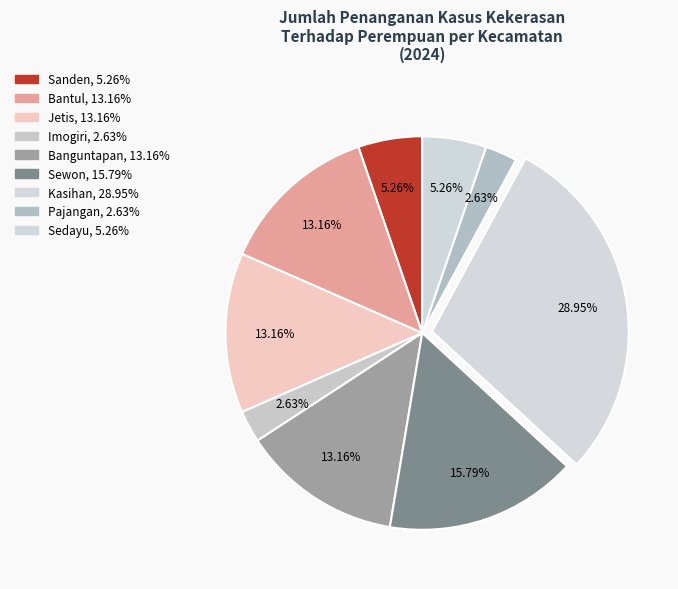

To the nearest percent, what is the combined percentage of Banguntapan and Sewon?

29%